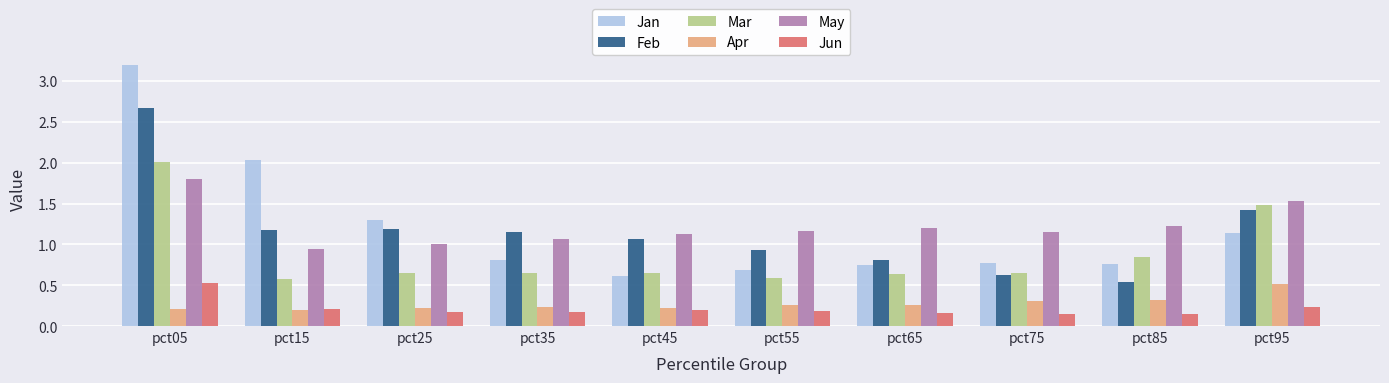

What is the maximum value shown in the chart?

3.2